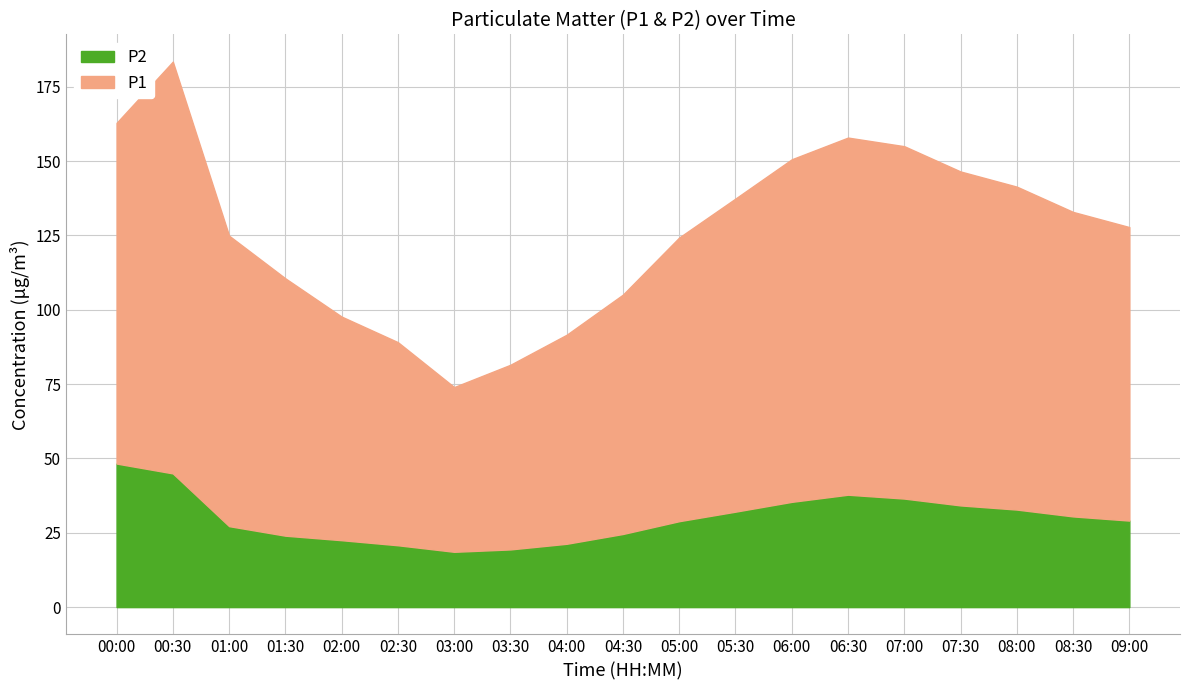

The P1 series shows 80.5 at 04:30. True or false?

True